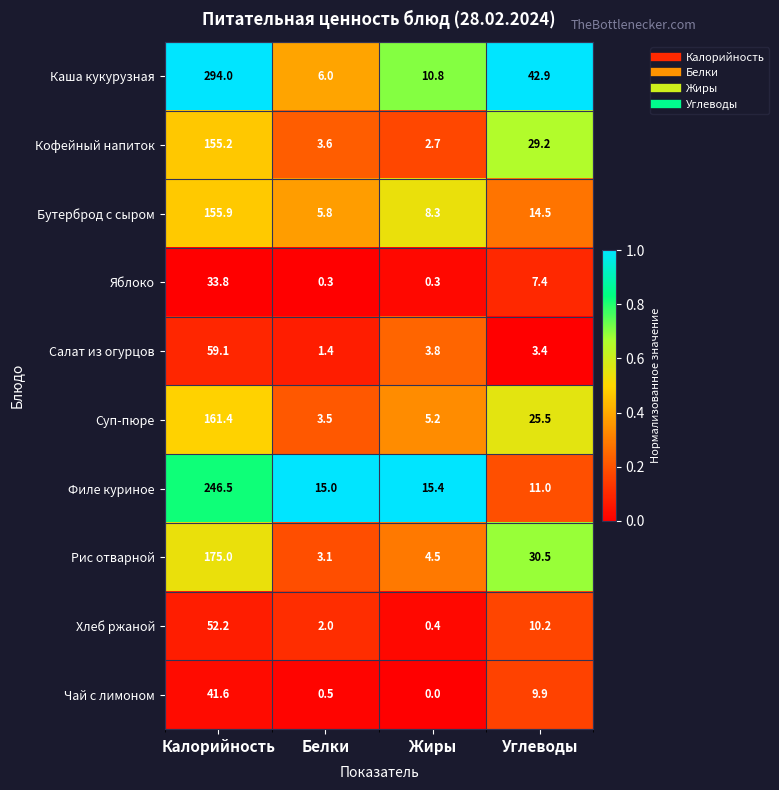

What value does the Каша кукурузная series have at Калорийность?

294.0